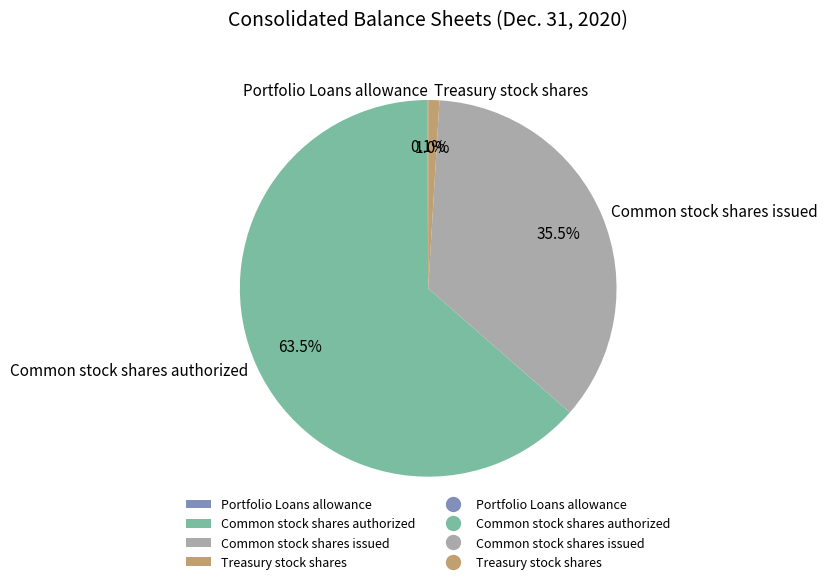

Which slice is the largest?

Common stock shares authorized